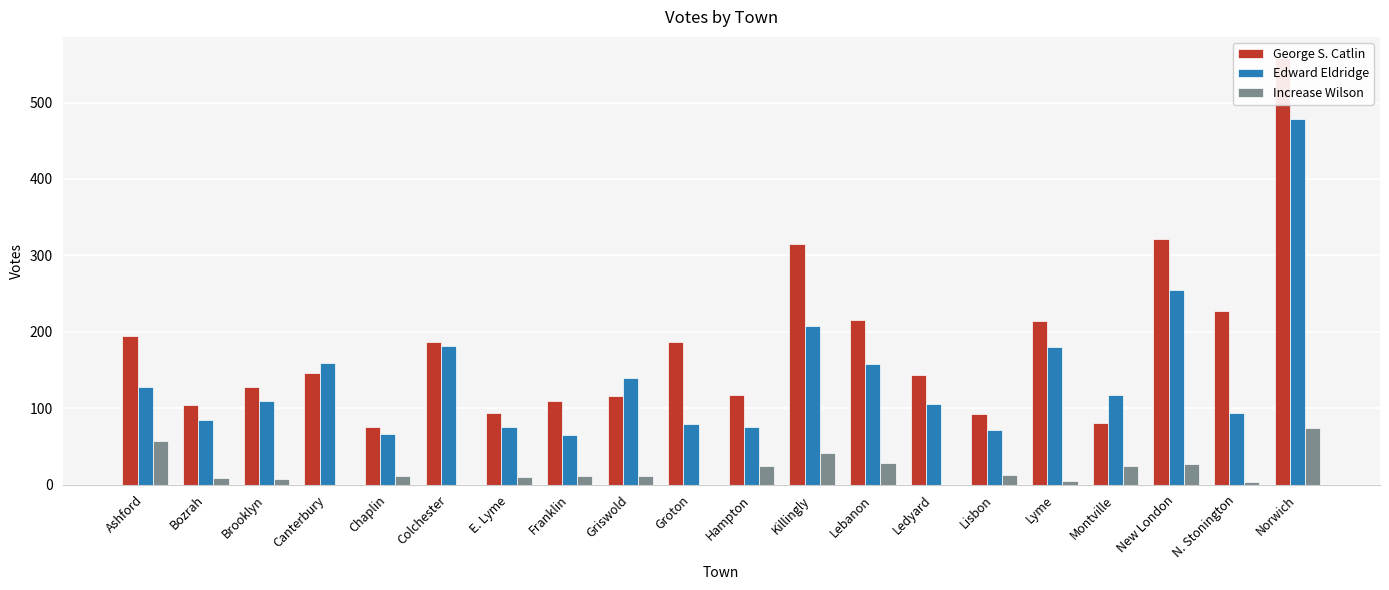

What is the label of the 4th bar from the right?

Montville